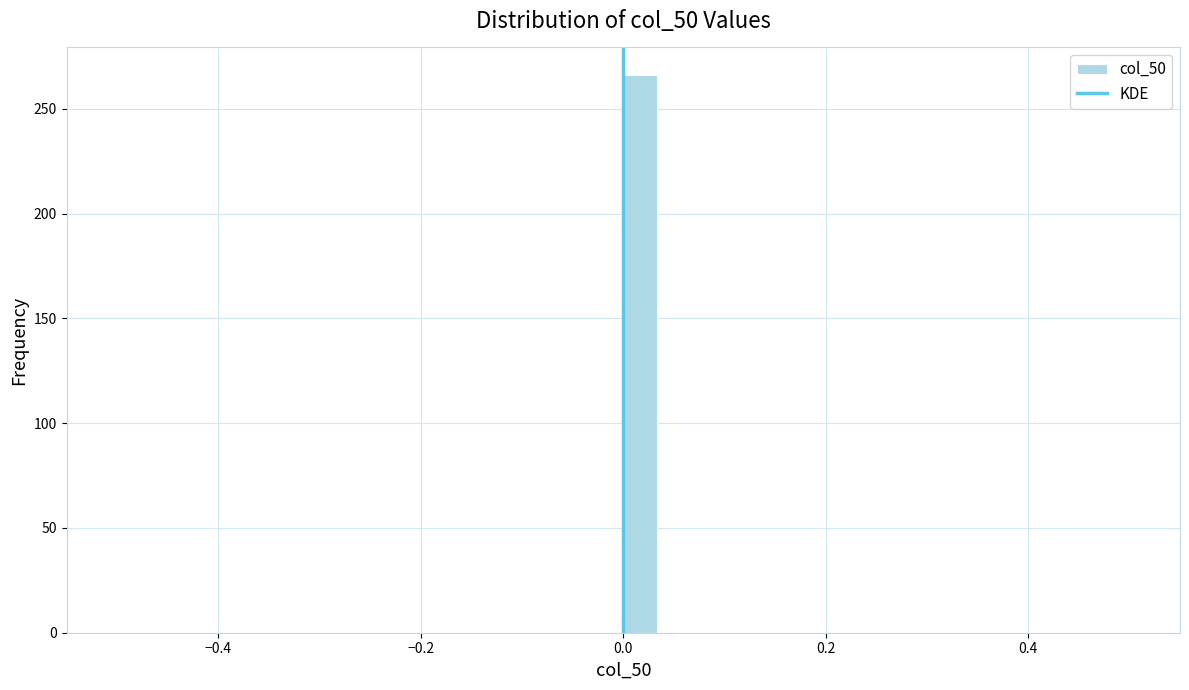

Read against the x-axis, roughly where is the centre of the tallest bar?

0.02